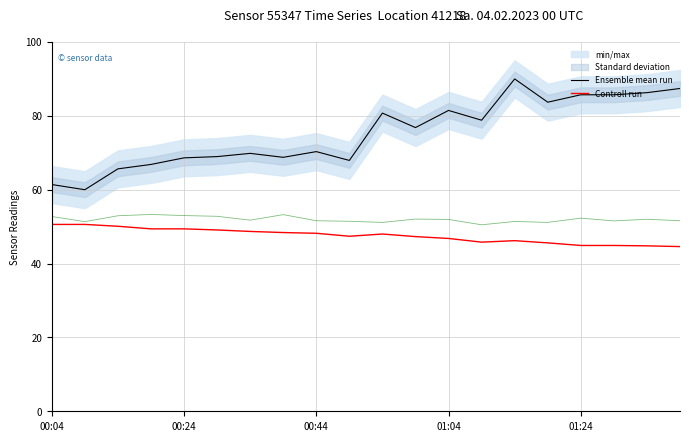

Where is the first local maximum for Ensemble mean run?

6